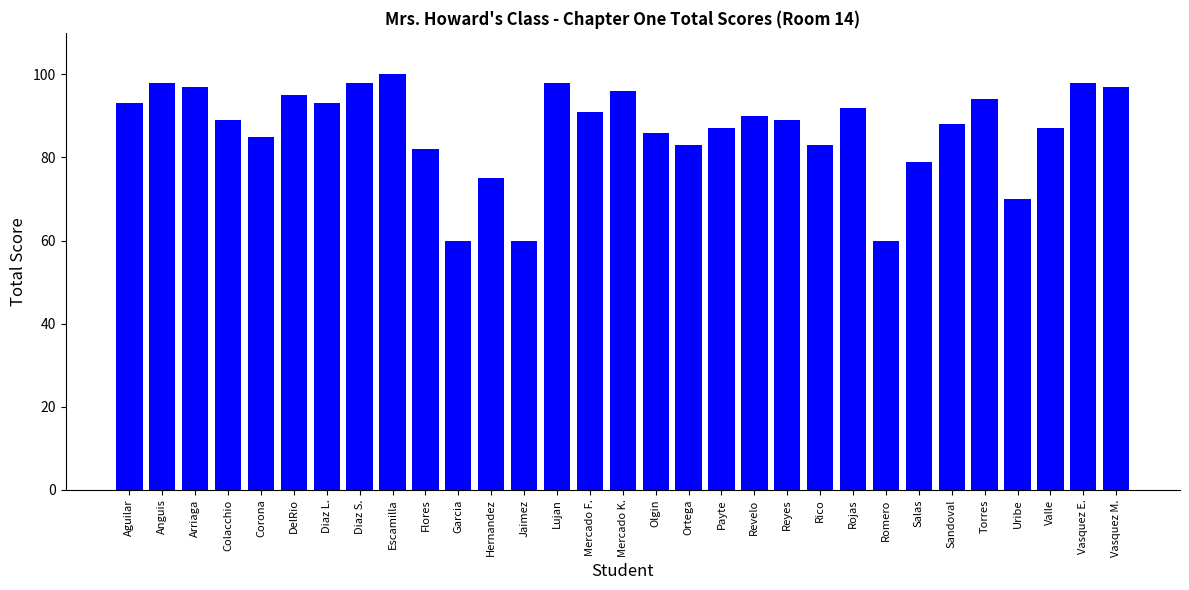

Count the number of data series in this chart.

1